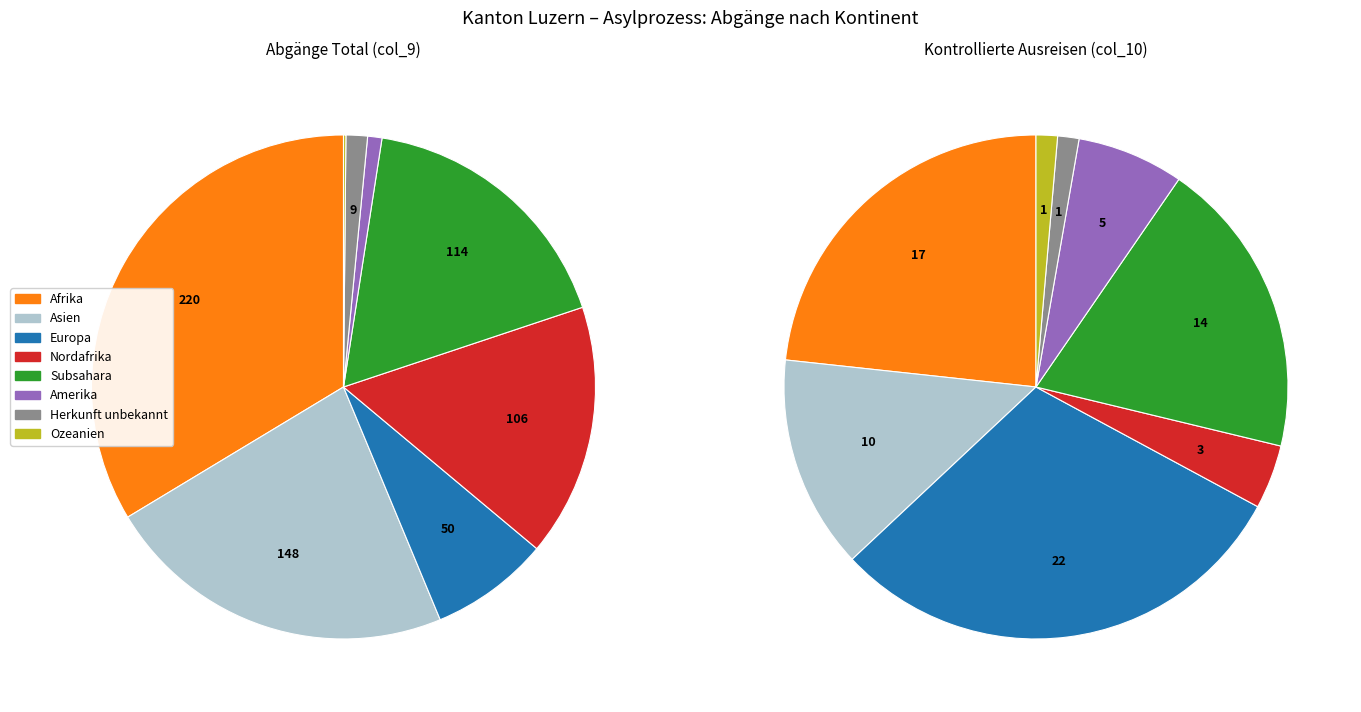

Is it true that Subsahara is 17% of the pie?

True